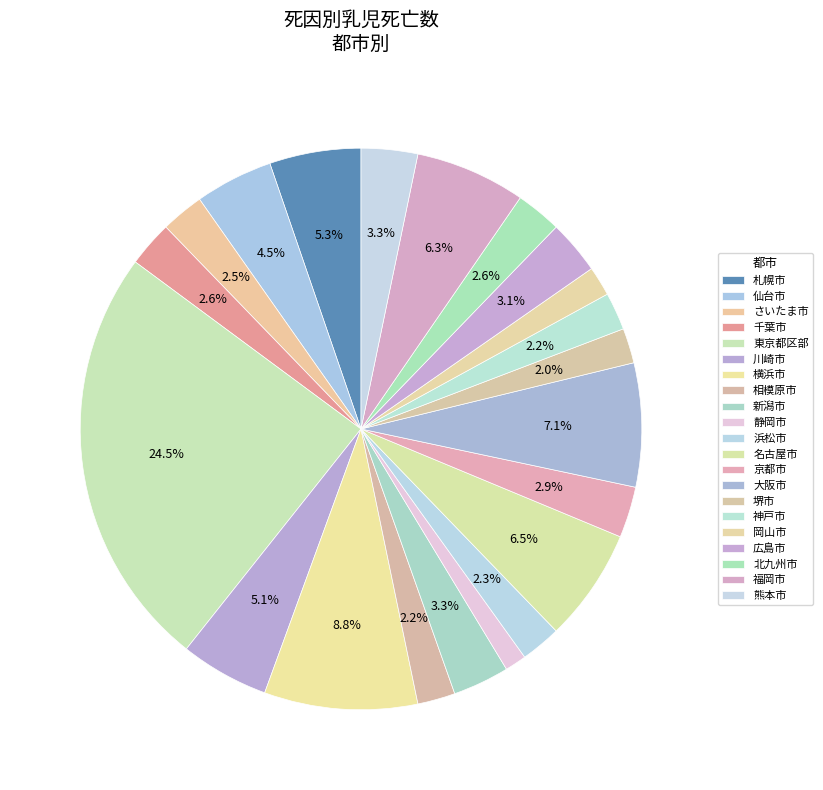

Count the number of slices in the pie.

21